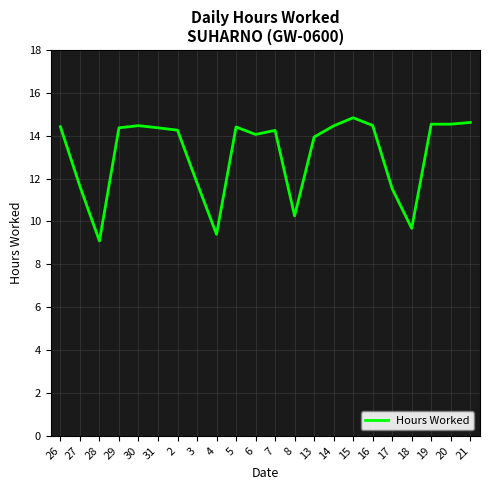

What position from the right is 20?

2